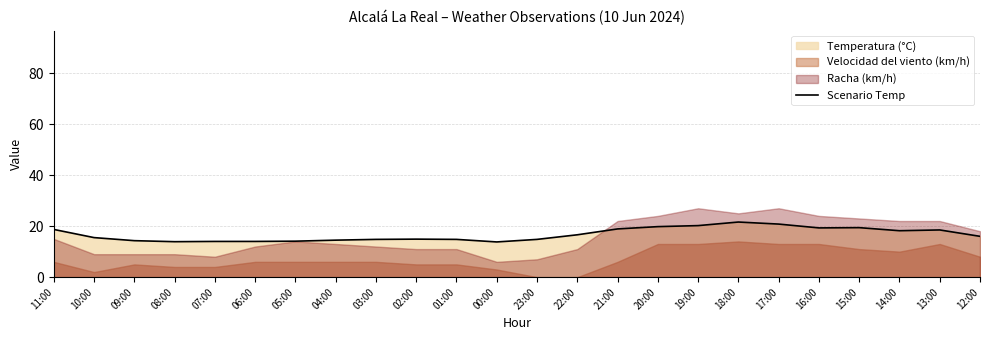

How many interior local valleys (lower than both neighbors) does the data have?

4